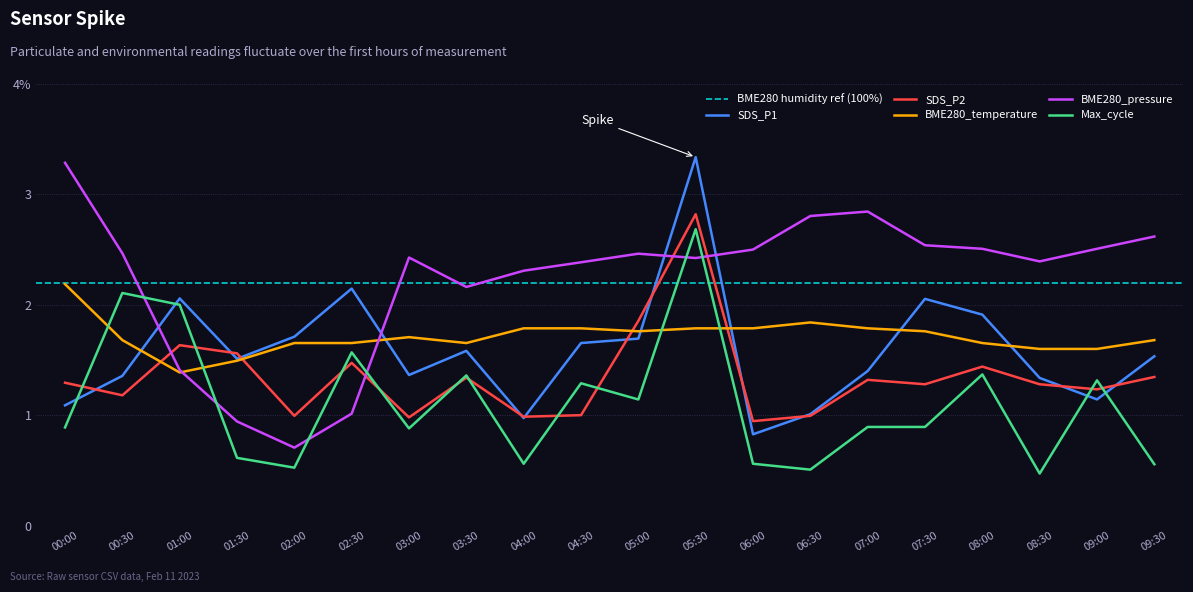

How many lines are shown in the chart?

5